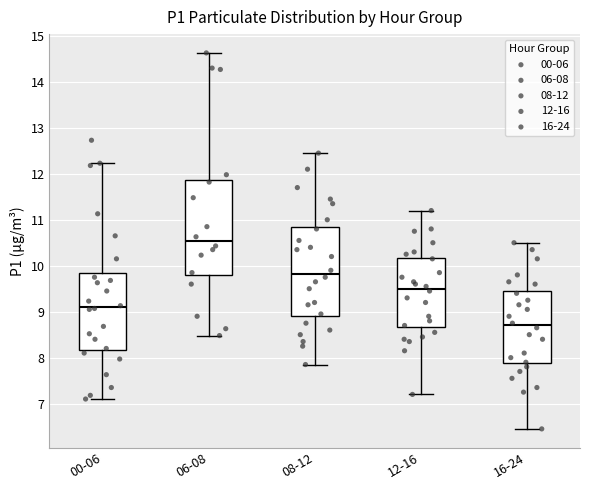

Reading left to right, read every box against the y-axis: the position of its median line, the range the box covers, and the ends of its whiskers. The values are not printed on the chart, so give them approximately, as read against the axis.

00-06: median 9.1, box 8.2 to 9.9, whiskers 7.1 to 12.2
06-08: median 10.5, box 9.8 to 11.9, whiskers 8.5 to 14.6
08-12: median 9.8, box 8.9 to 10.9, whiskers 7.9 to 12.5
12-16: median 9.5, box 8.7 to 10.2, whiskers 7.2 to 11.2
16-24: median 8.7, box 7.9 to 9.5, whiskers 6.5 to 10.5